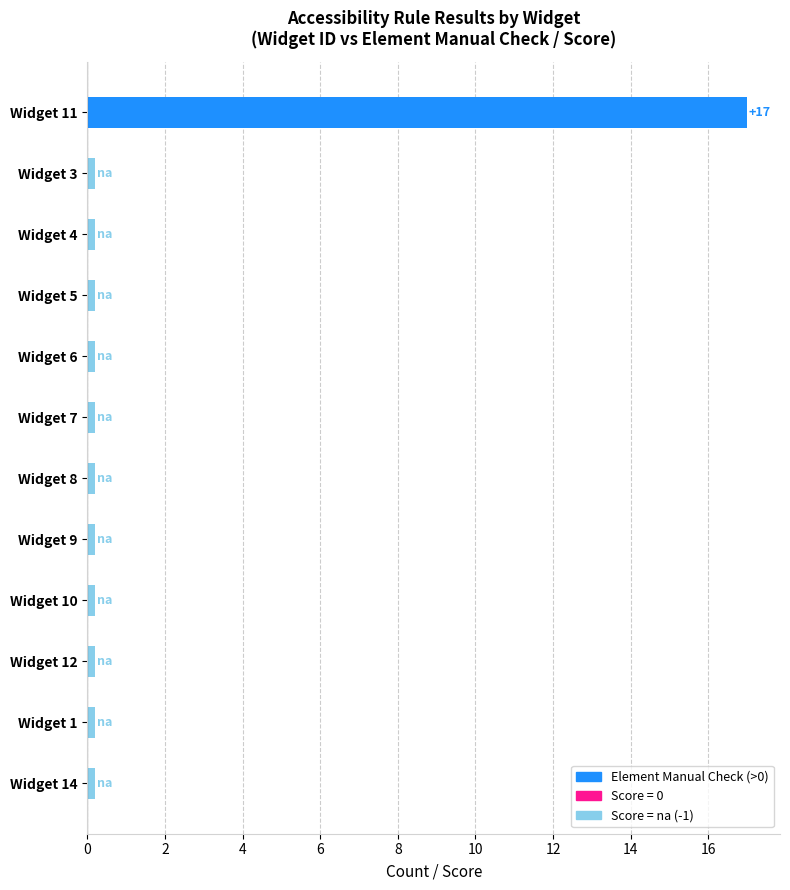

What is the average value?

1.6